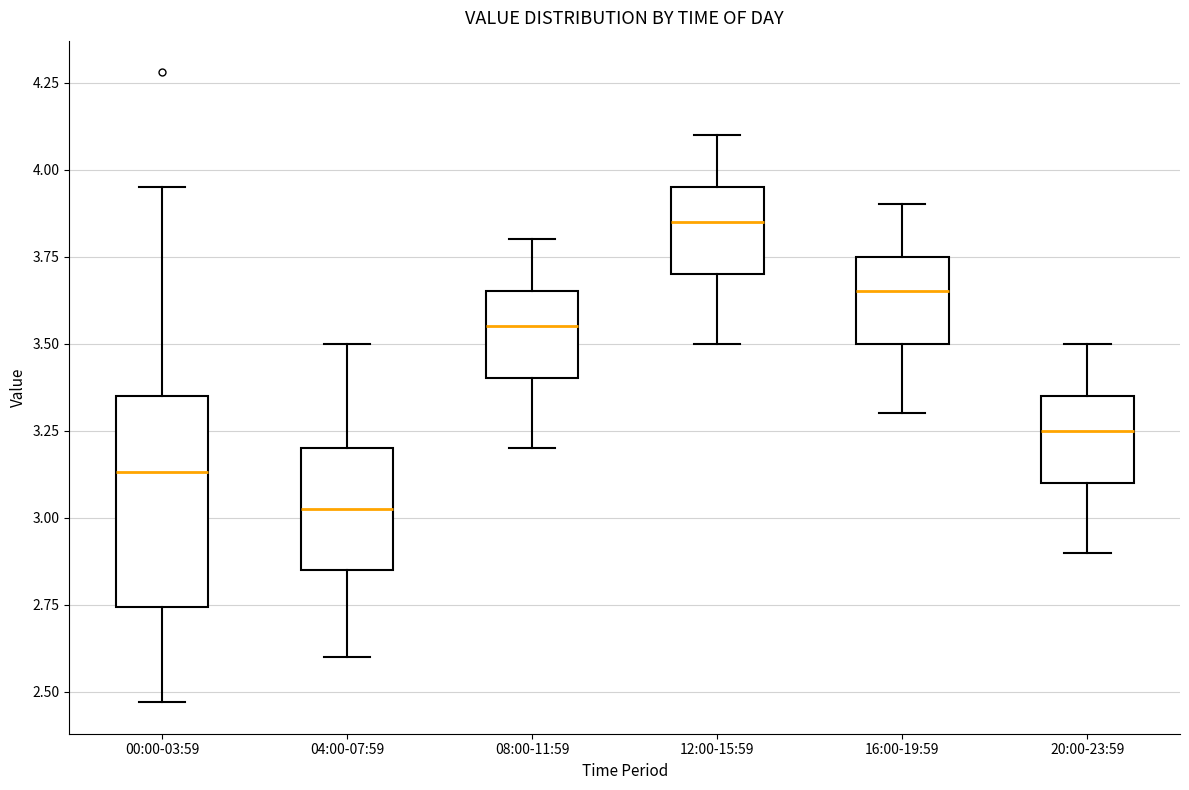

Which box is the tallest, from its lower edge to its upper edge?

00:00-03:59